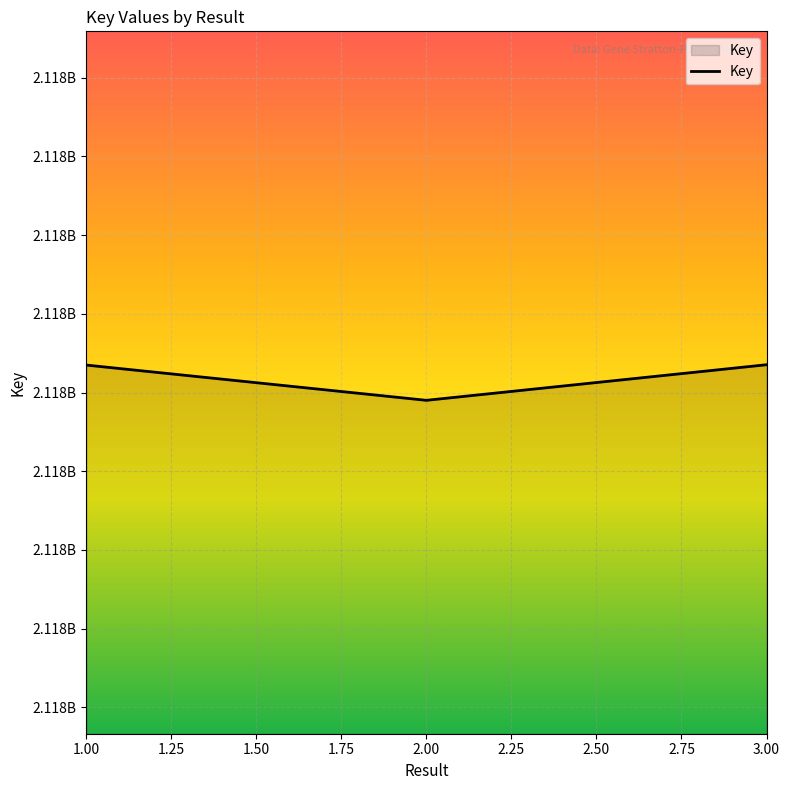

Does the chart have visible grid lines?

Yes